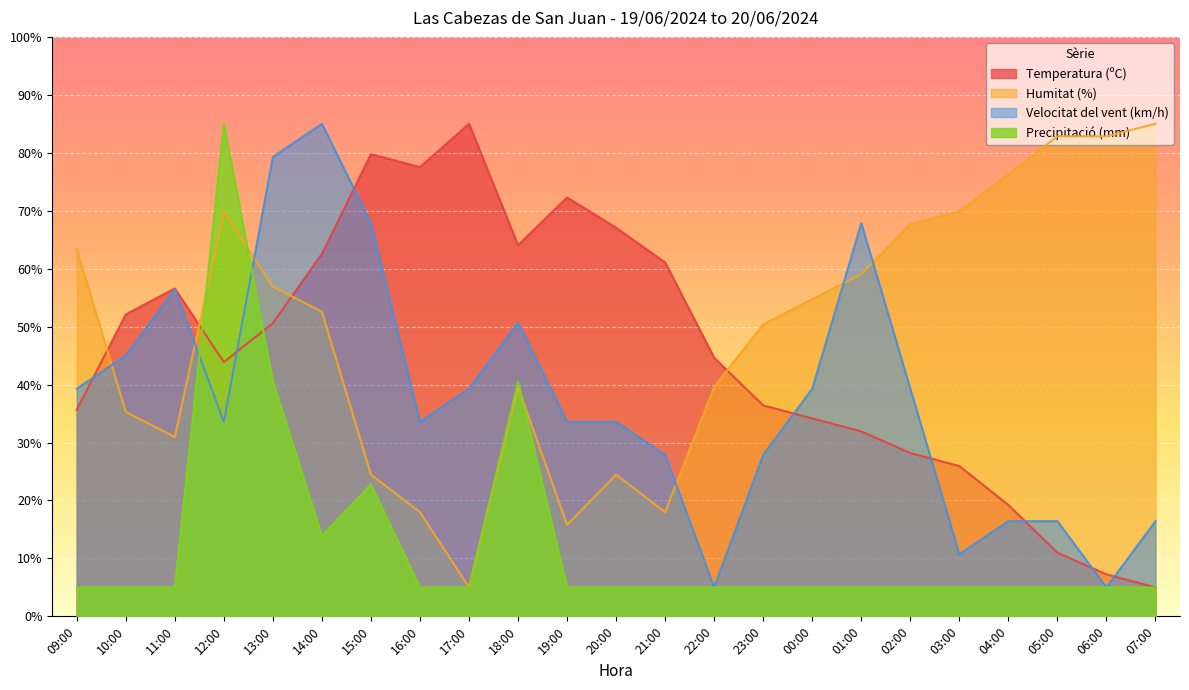

At which category does Precipitació (mm) reach its first local peak?

12:00